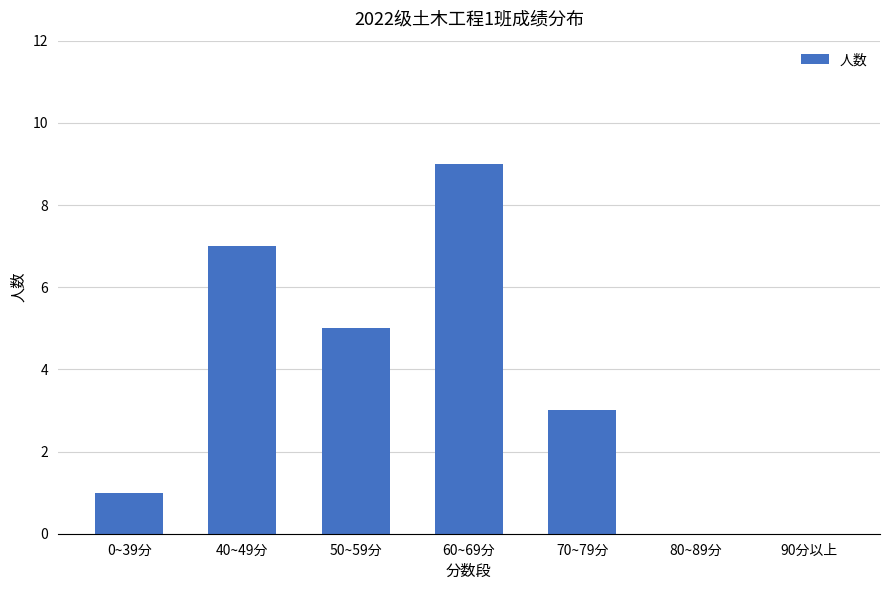

Which has a higher value, 90分以上 or 60~69分?

60~69分